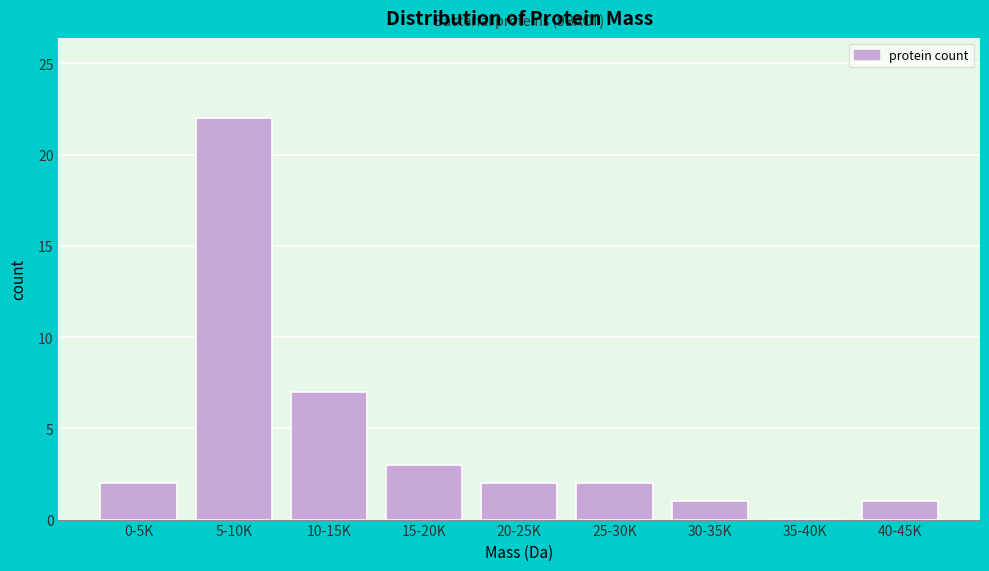

Which label corresponds to the largest value in the chart?

5-10K